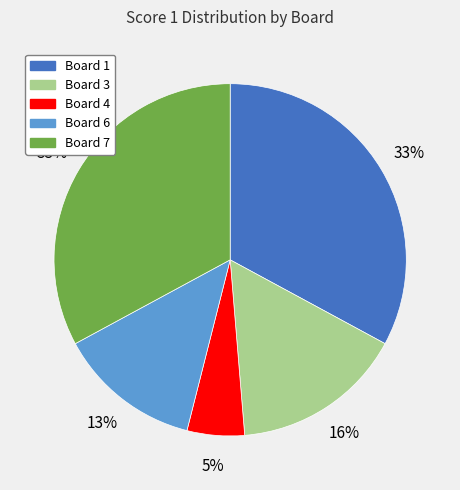

Does any single category account for the majority?

No